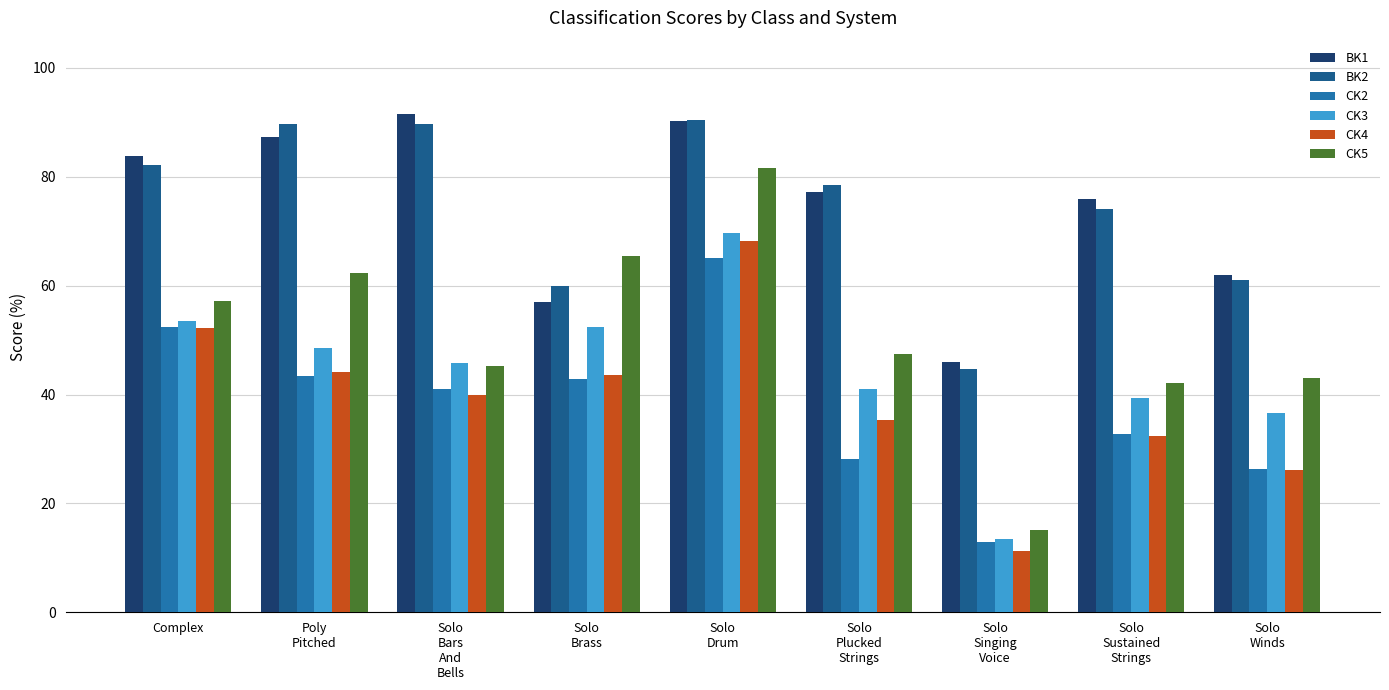

Does the chart contain stacked bars?

No